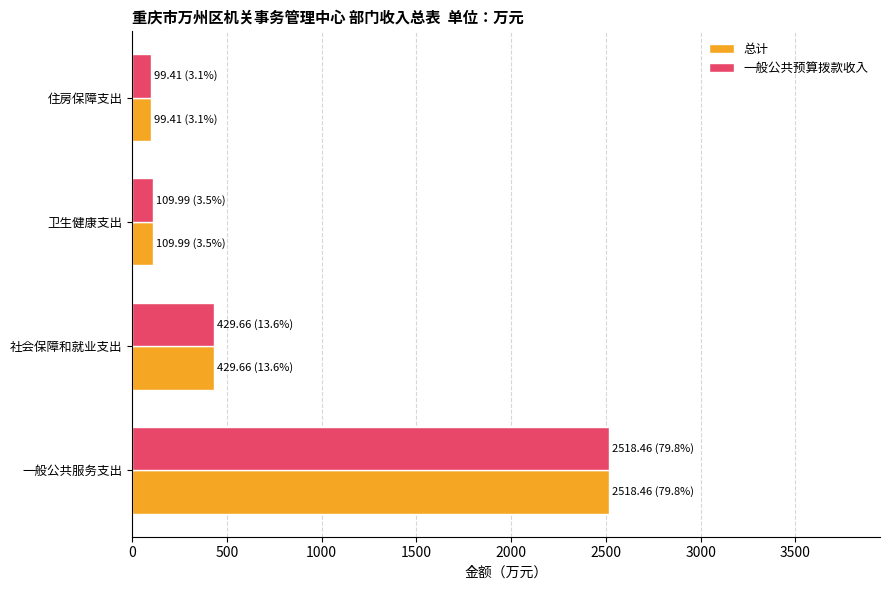

How many values in the 一般公共预算拨款收入 series exceed 429?

2